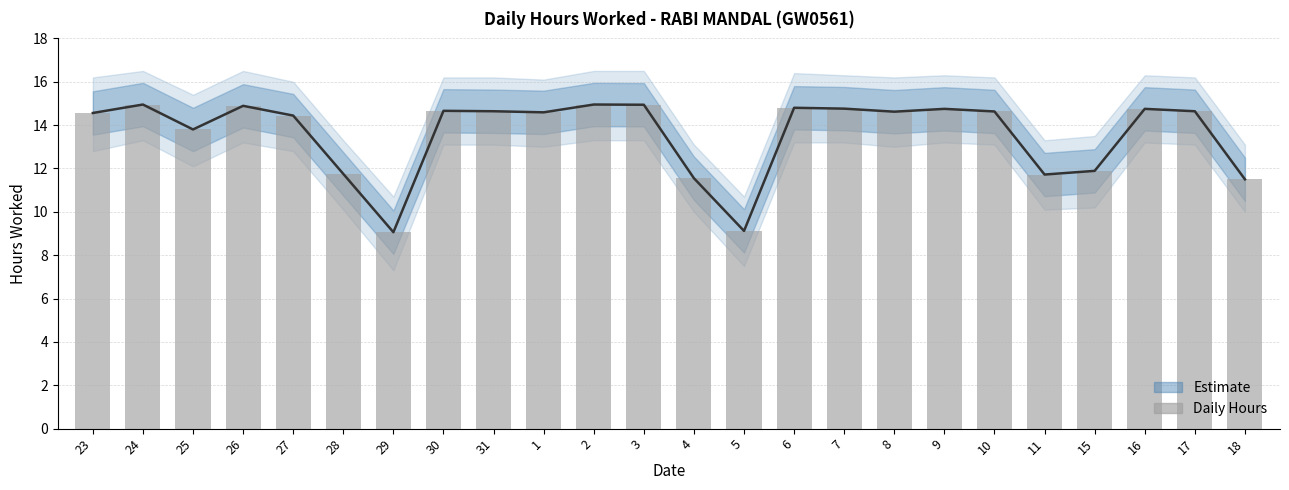

List the labels in order of value, largest first.

24, 2, 3, 26, 6, 7, 9, 16, 30, 31, 17, 10, 8, 1, 23, 27, 25, 15, 28, 11, 4, 18, 5, 29